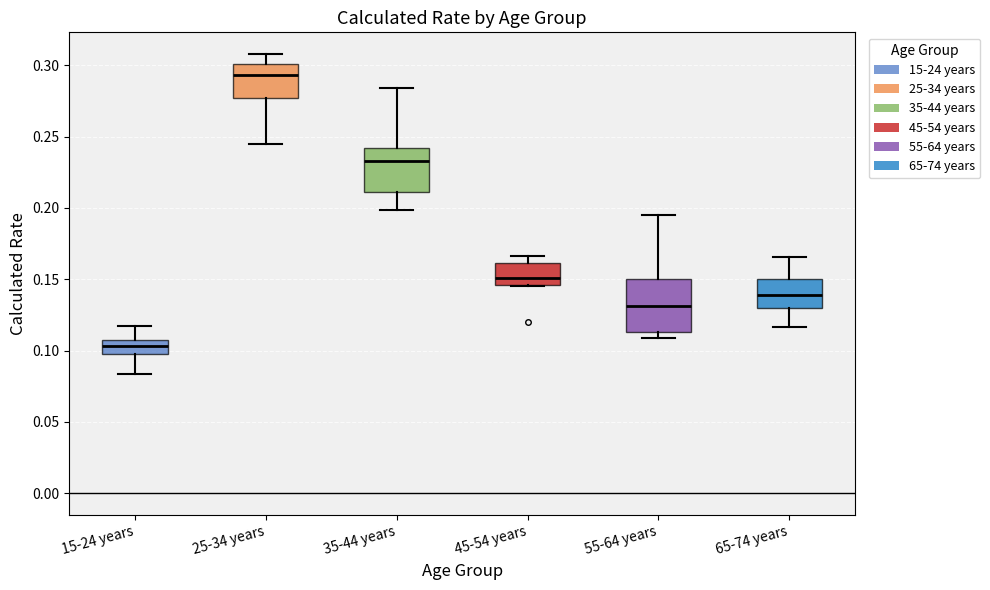

Reading left to right, transcribe this box plot: for each box, give where its median line is, the range the box spans, and where its two whiskers end, as read against the y-axis. The values are not printed on the chart, so give them approximately, as read against the axis.

15-24 years: median 0.105, box 0.100 to 0.110, whiskers 0.085 to 0.115
25-34 years: median 0.295, box 0.275 to 0.300, whiskers 0.245 to 0.310
35-44 years: median 0.235, box 0.210 to 0.240, whiskers 0.200 to 0.285
45-54 years: median 0.150, box 0.145 to 0.160, whiskers 0.145 to 0.165
55-64 years: median 0.130, box 0.115 to 0.150, whiskers 0.110 to 0.195
65-74 years: median 0.140, box 0.130 to 0.150, whiskers 0.115 to 0.165